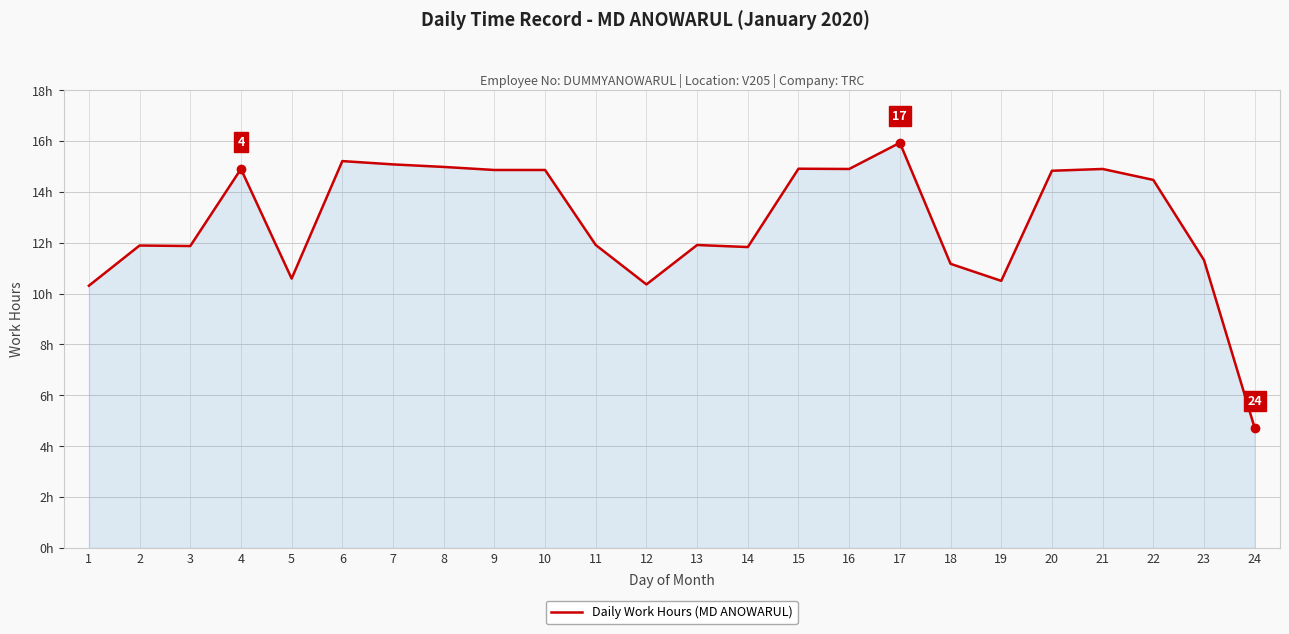

What is the value of the 10th point from the left?

14.9